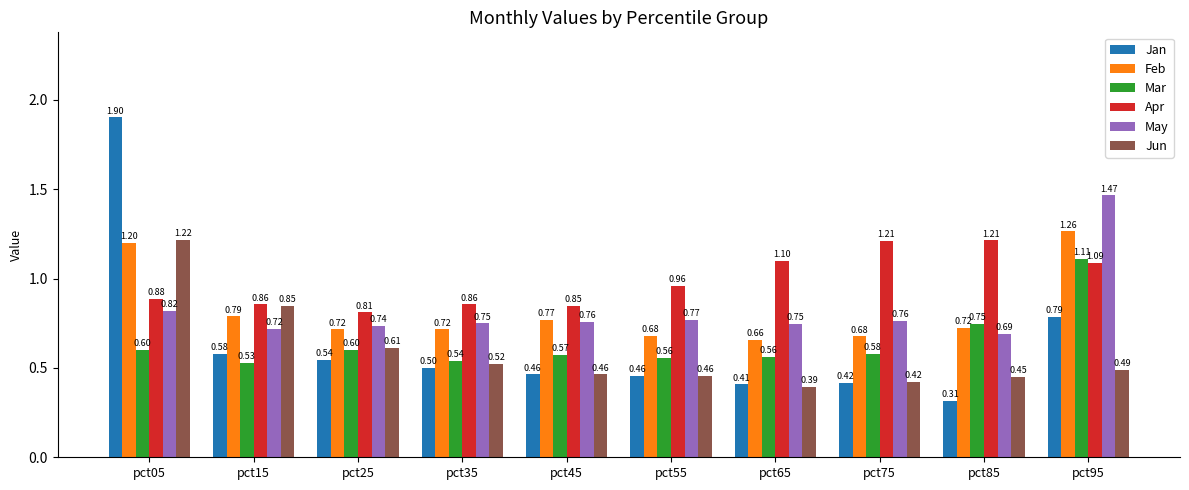

Which series has the largest range (max minus min)?

Jan